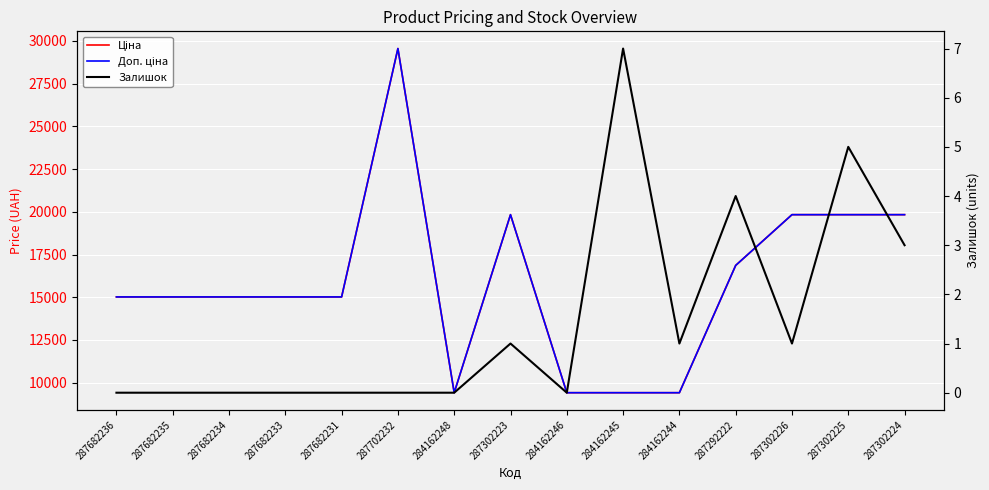

True or false: Доп. ціна has a value of 16863.2 at 287292222.

True